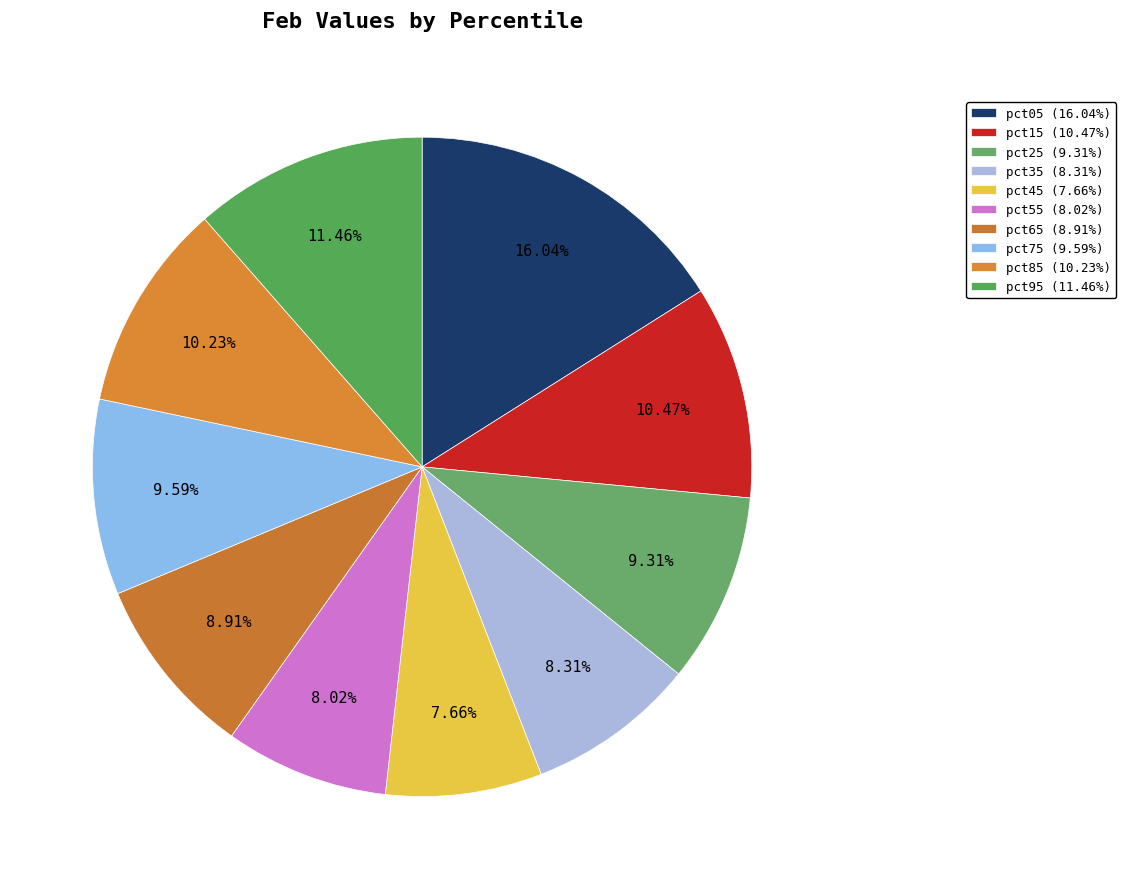

How many slices are in this pie chart?

10